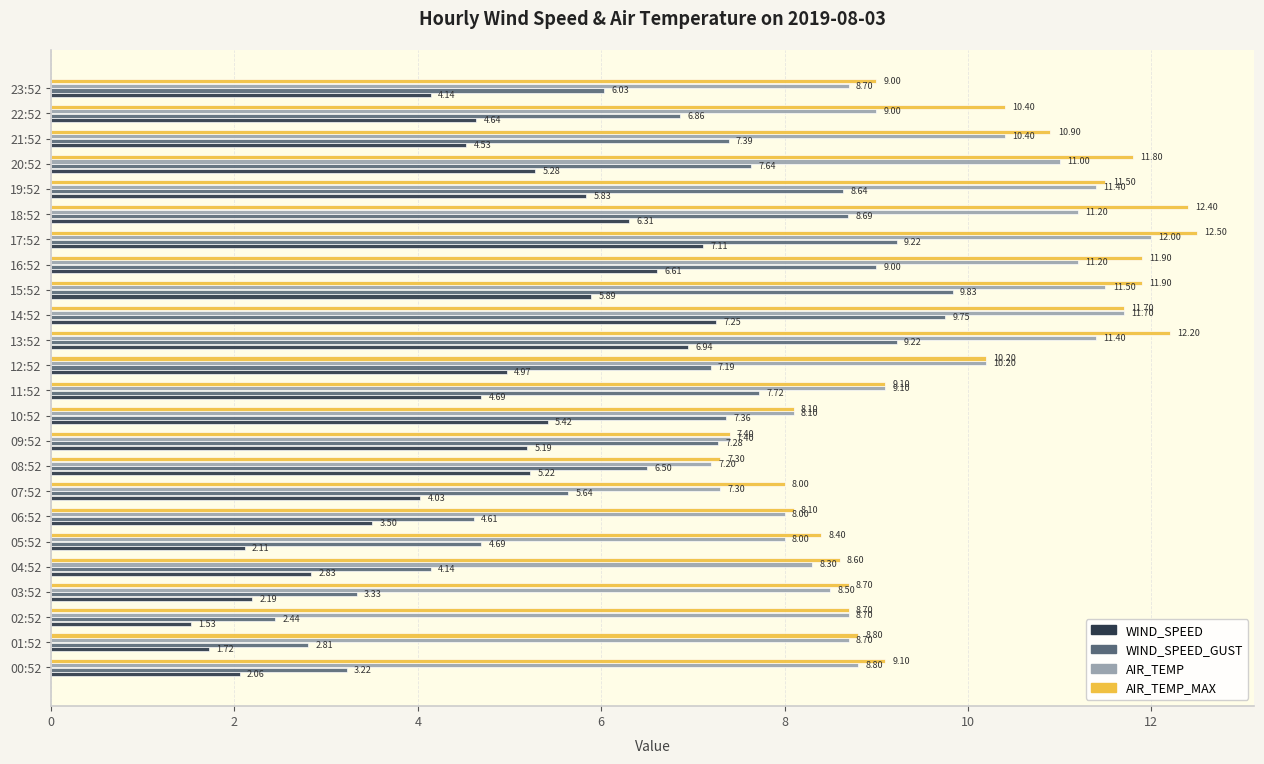

At which category is the sum across all series the highest?

17:52